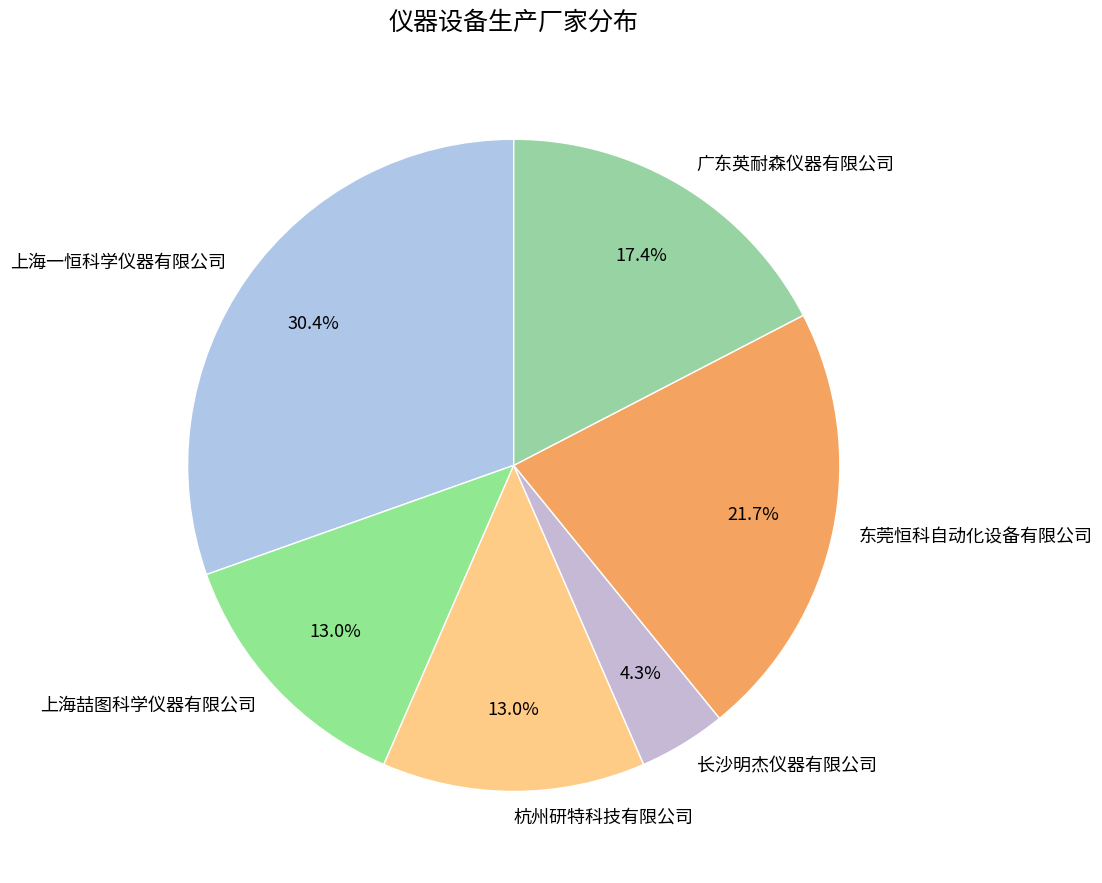

To the nearest percent, what percentage of the pie is 上海喆图科学仪器有限公司?

13%